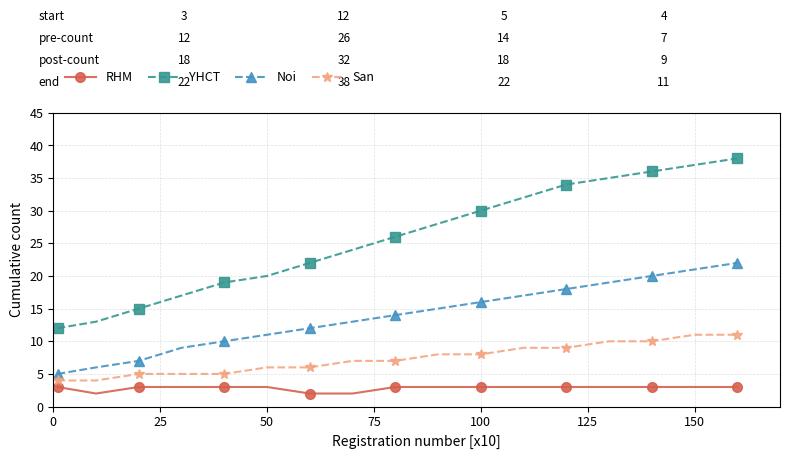

List the series in order of their overall mean, highest first.

YHCT, Noi, San, RHM